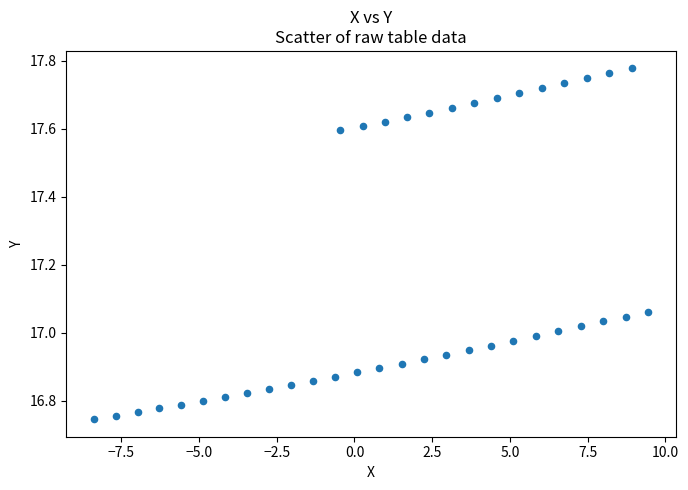

What is the range of Y values (max minus min)?

1.0